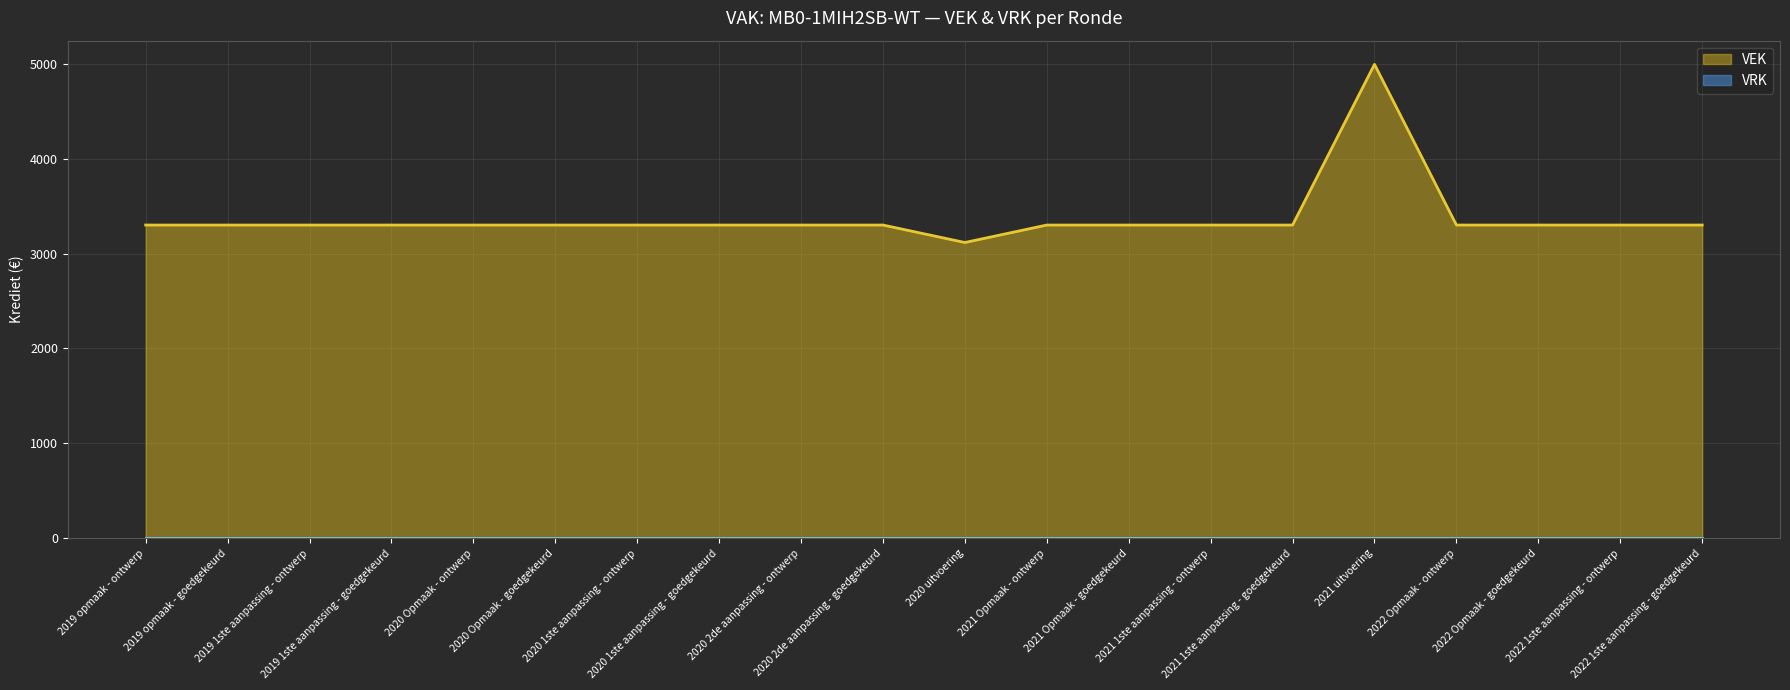

Count the number of values greater than 3300.

1